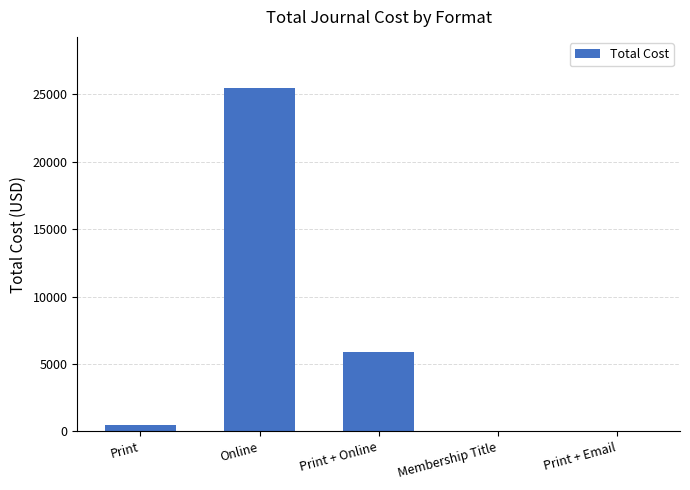

Which label corresponds to the largest value in the chart?

Online